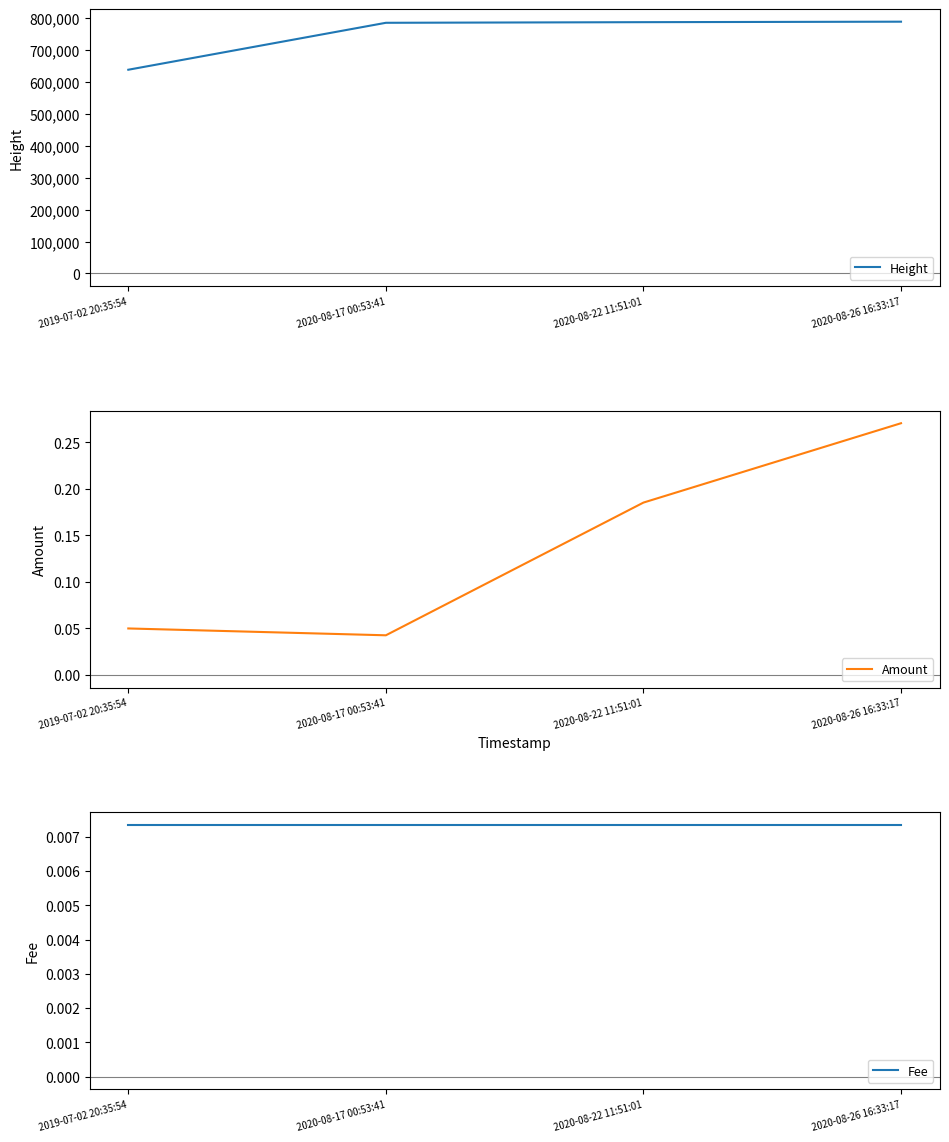

Reading left to right, transcribe all the data shown in this chart.

Height: 2019-07-02 20:35:54=638286.0	2020-08-17 00:53:41=785402.0	2020-08-22 11:51:01=787366.0	2020-08-26 16:33:17=788873.0
Amount: 2019-07-02 20:35:54=0.1	2020-08-17 00:53:41=0.0	2020-08-22 11:51:01=0.2	2020-08-26 16:33:17=0.3
Fee: 2019-07-02 20:35:54=0.0	2020-08-17 00:53:41=0.0	2020-08-22 11:51:01=0.0	2020-08-26 16:33:17=0.0